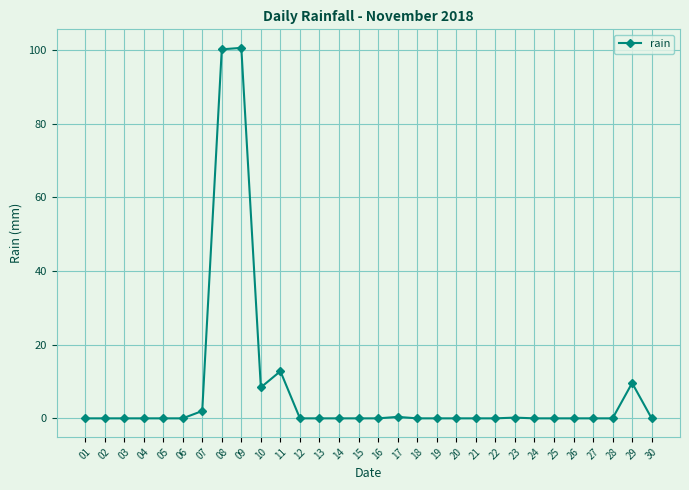

What is the difference between the values at 18 and 29?

9.6